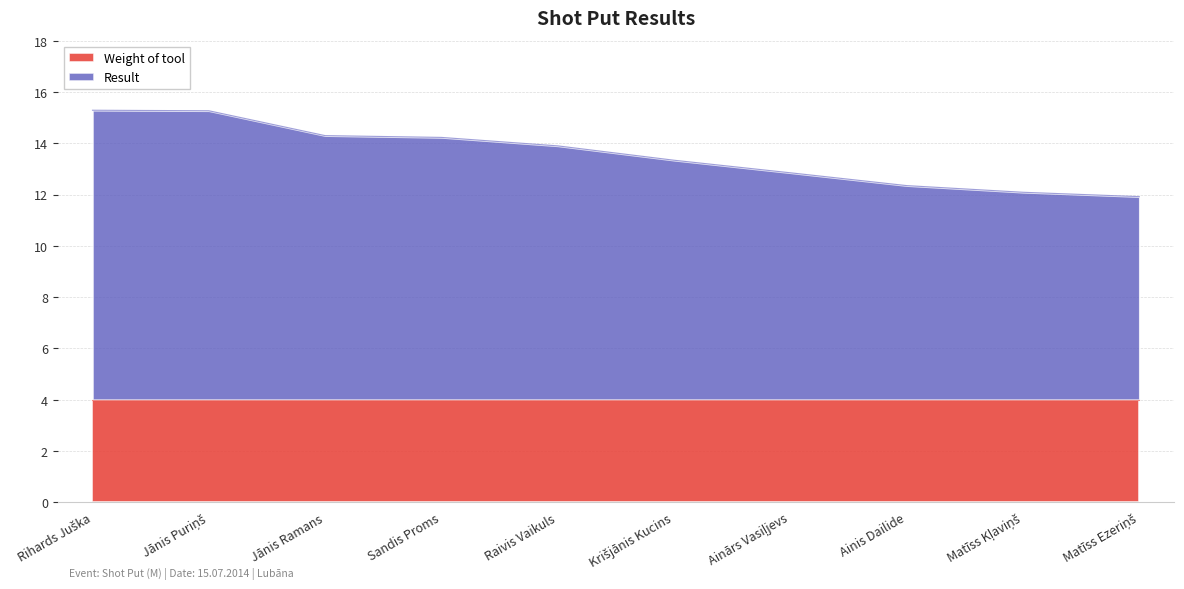

What is the label of the 9th point from the left?

Matīss Kļaviņš